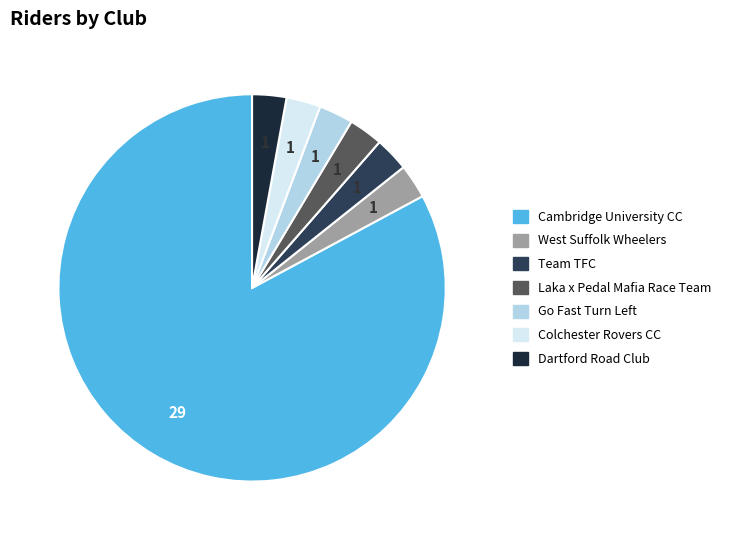

How many slices are in this pie chart?

7